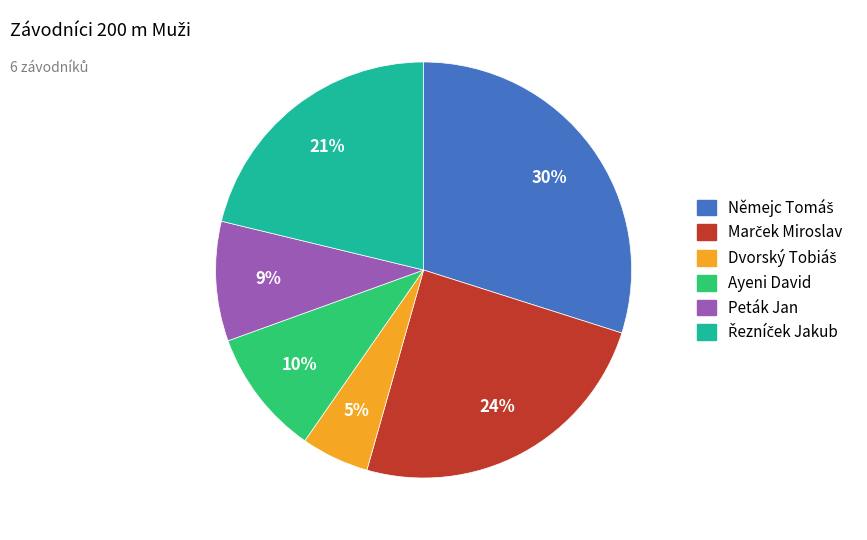

The Ayeni David slice represents 10% of the pie. True or false?

True